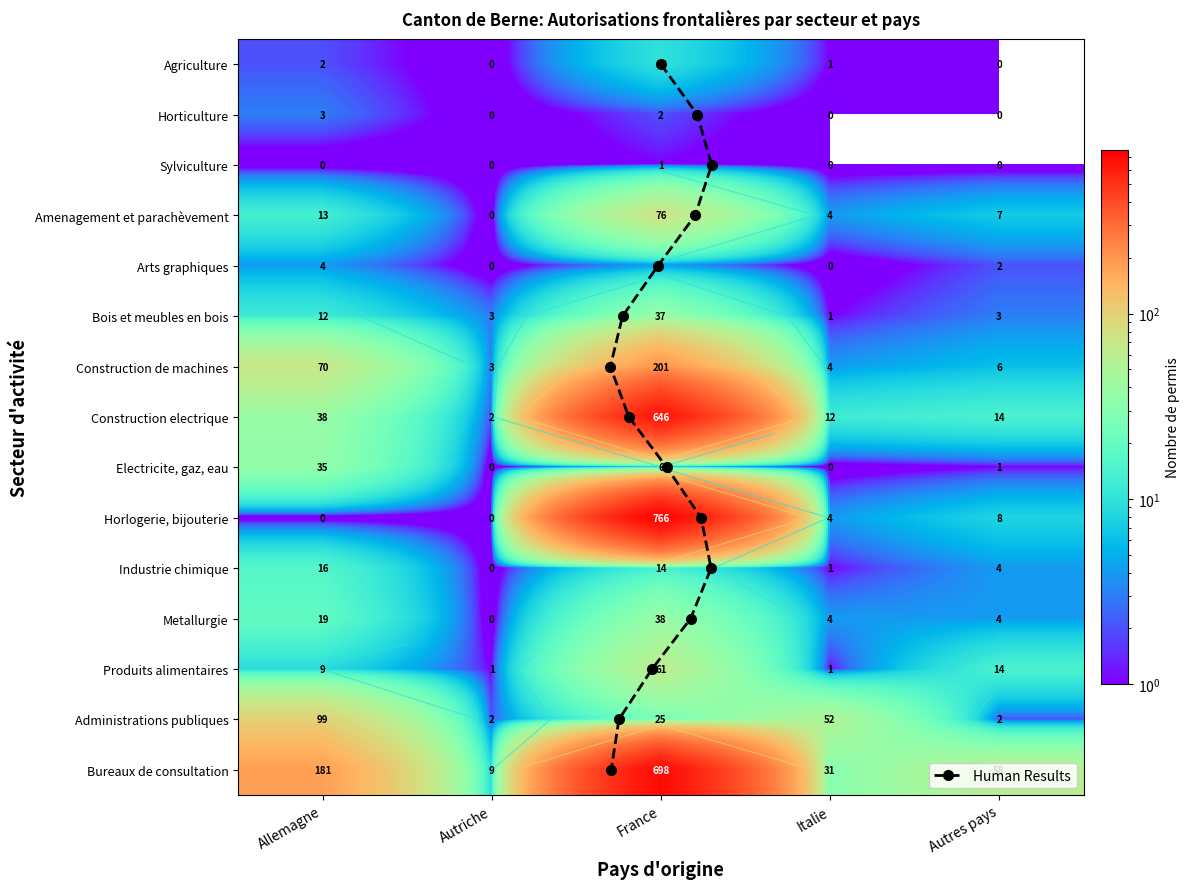

Which category has the highest value in the Horticulture series?

Allemagne